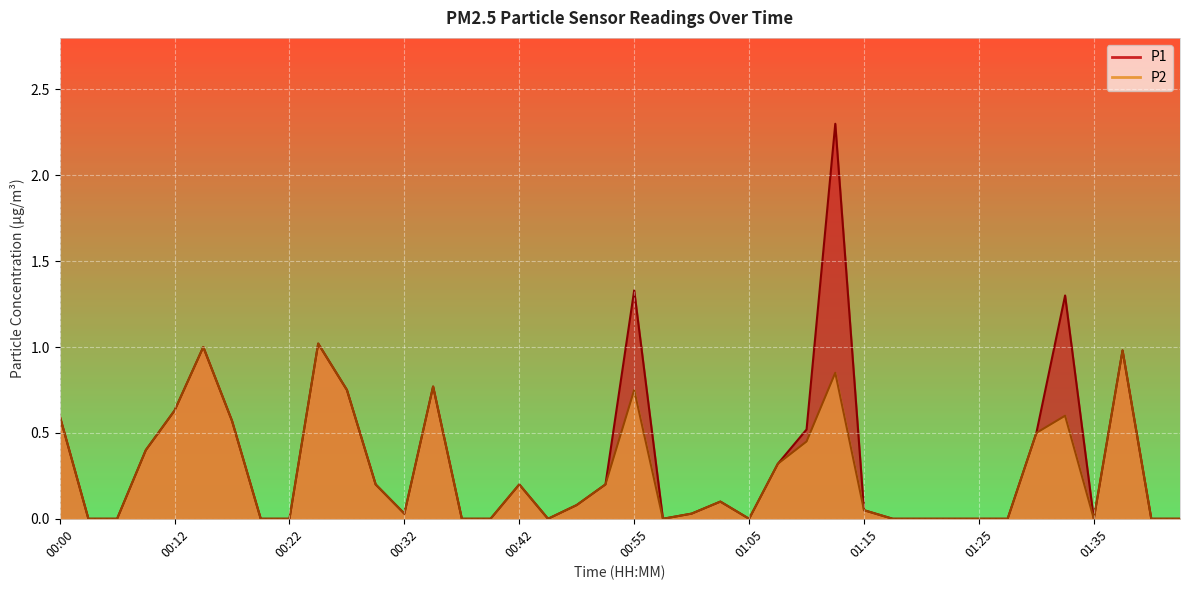

What are all the series names shown in the legend?

P1, P2